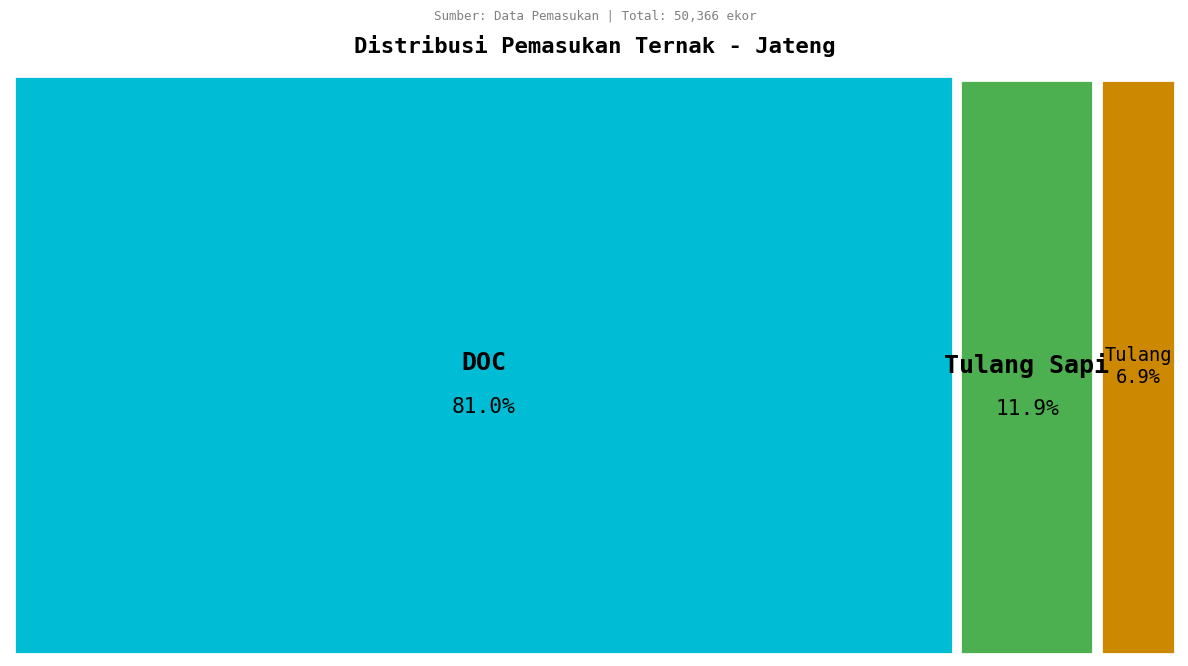

Is it true that Kerbau is 0% of the pie?

True